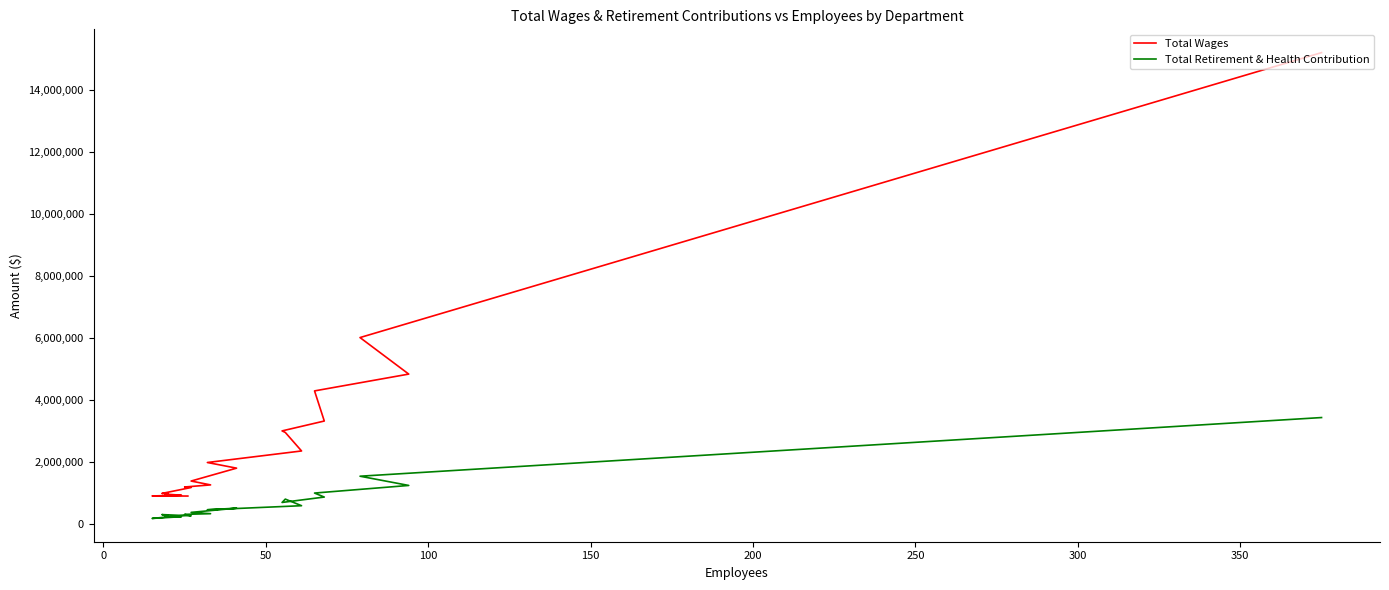

What are all the series names shown in the legend?

Total Wages, Total Retirement & Health Contribution